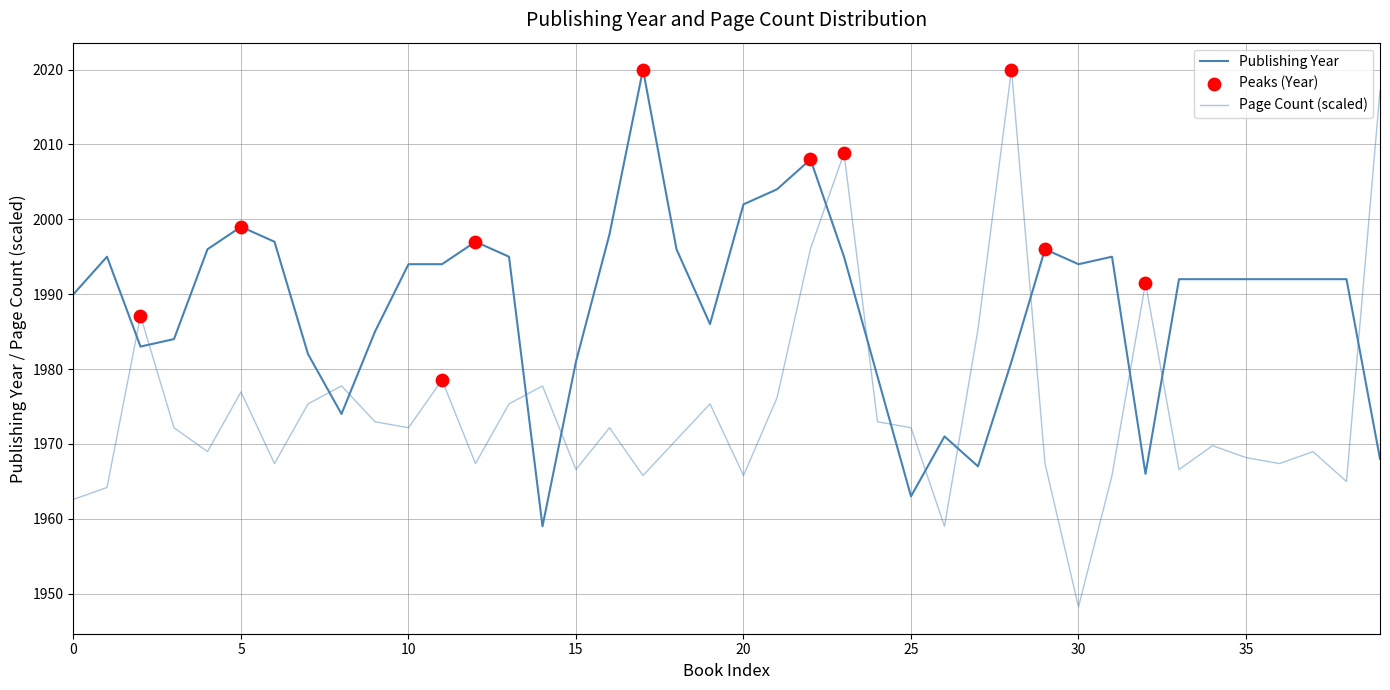

Does the chart have visible grid lines?

Yes